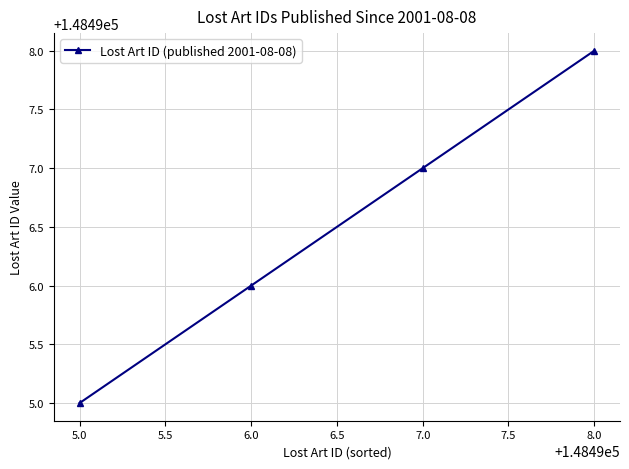

Read the value at 8.0.

148498